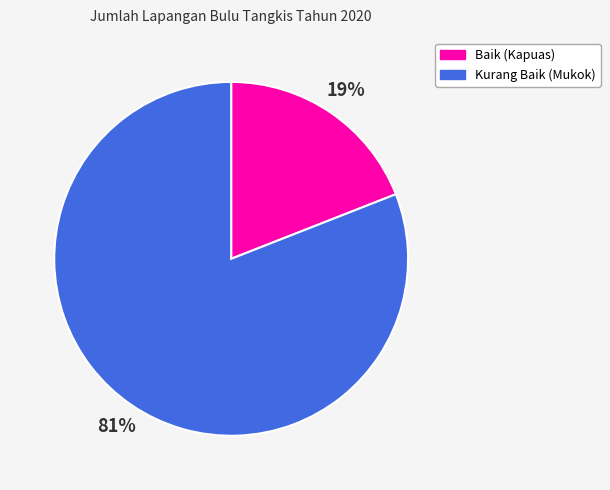

Is Kurang Baik (Mukok) the majority of the pie?

Yes